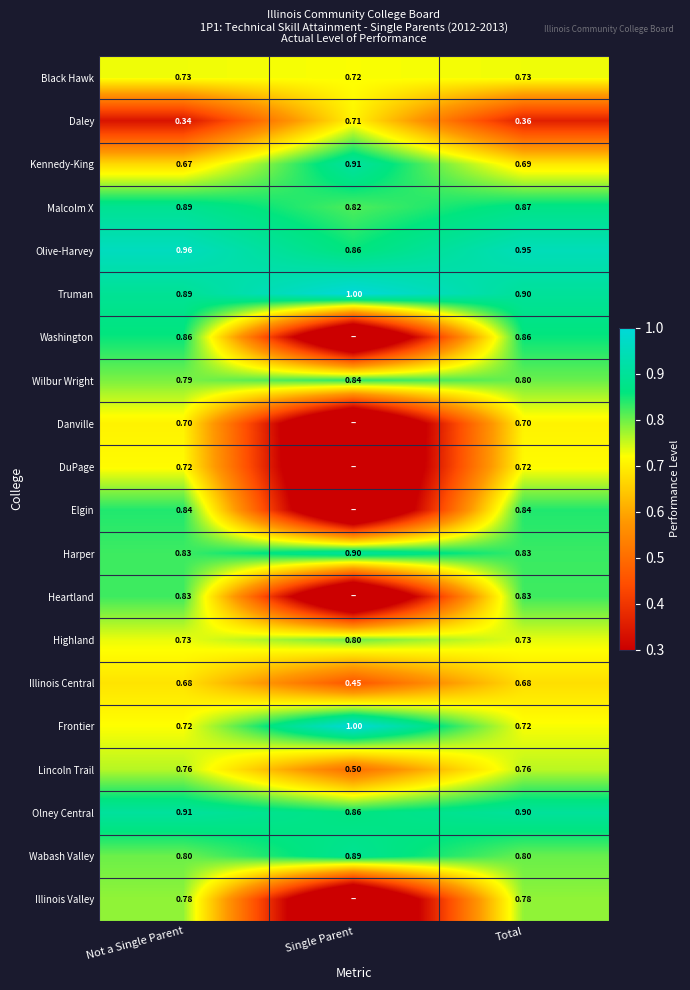

At which label is Olney Central closest to 0?

Single Parent